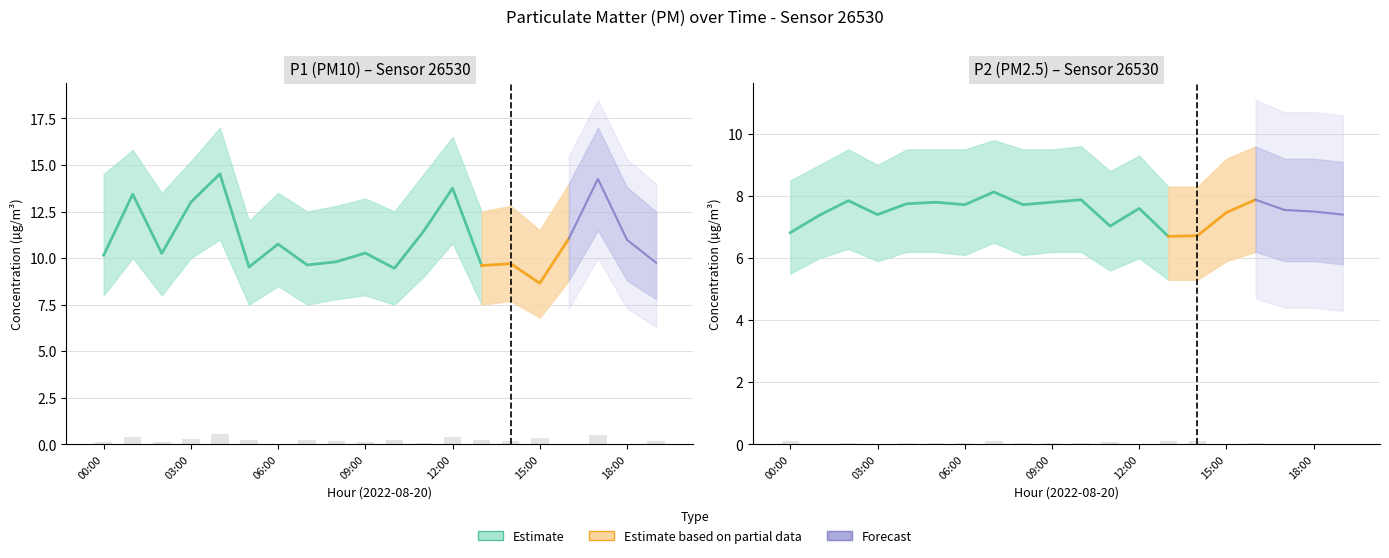

How many bars are there in total?

40